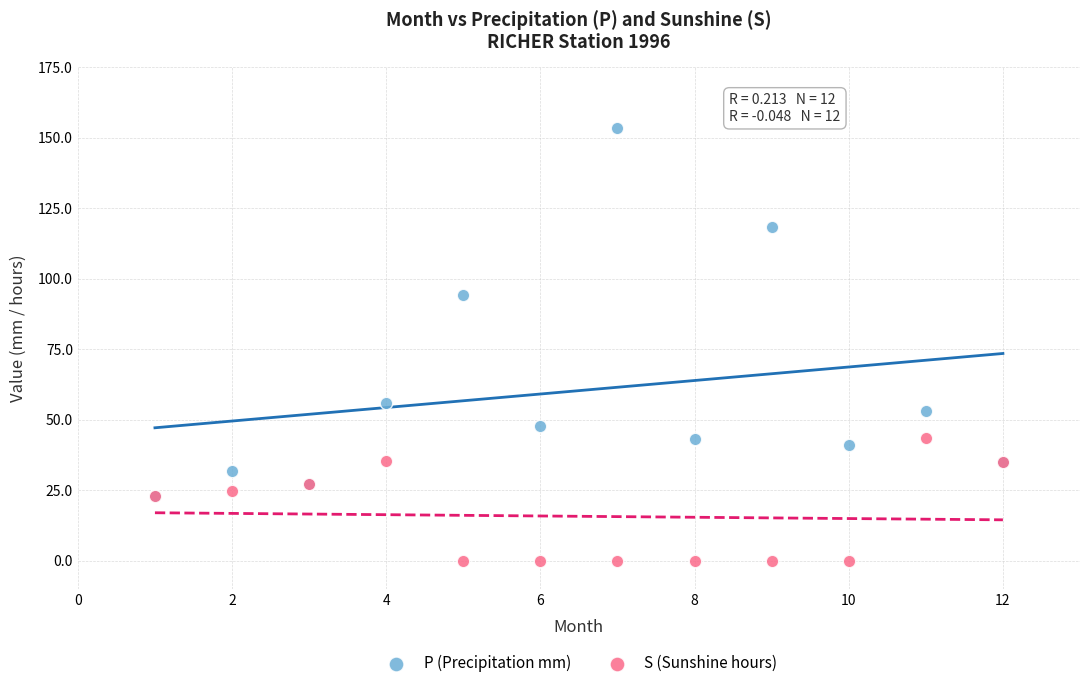

In the P (Precipitation mm) series, what Y value is closest to 88?

94.2